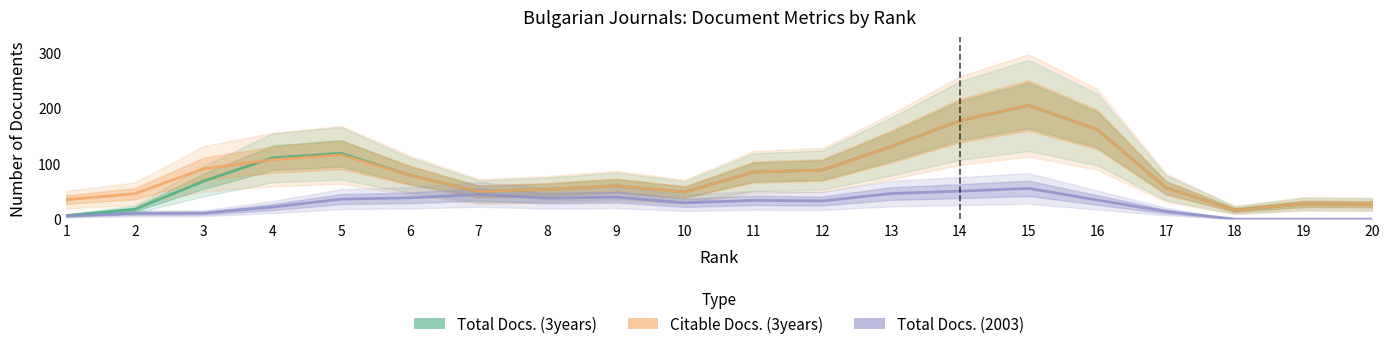

What is the difference between the second highest and second lowest values in the Citable Docs. (3years) series?

150.7